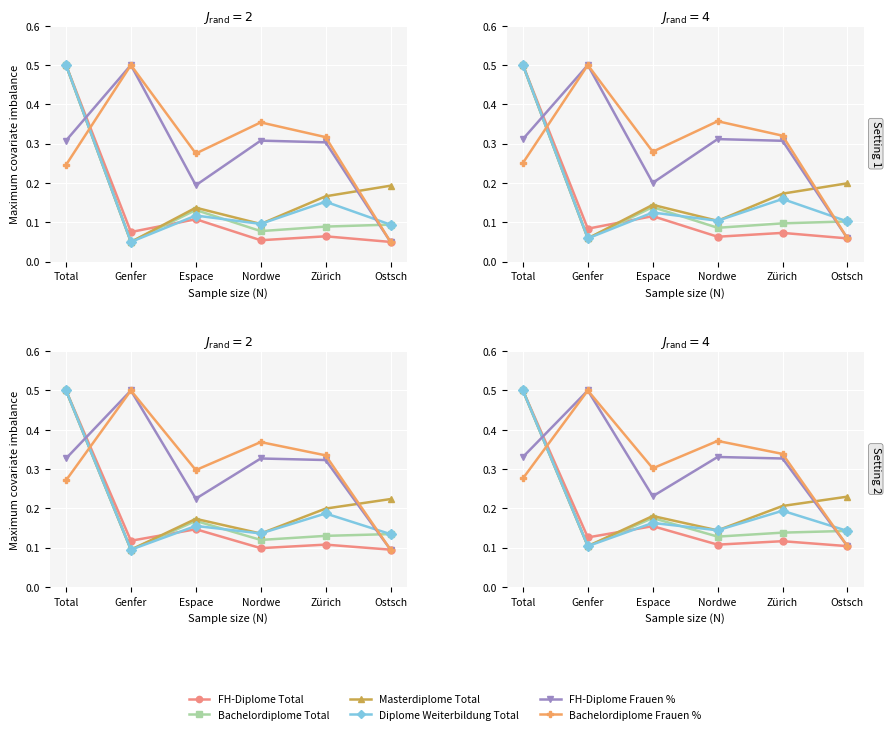

What is the difference between the Bachelordiplome Frauen % values at Total and Ostsch?

0.2